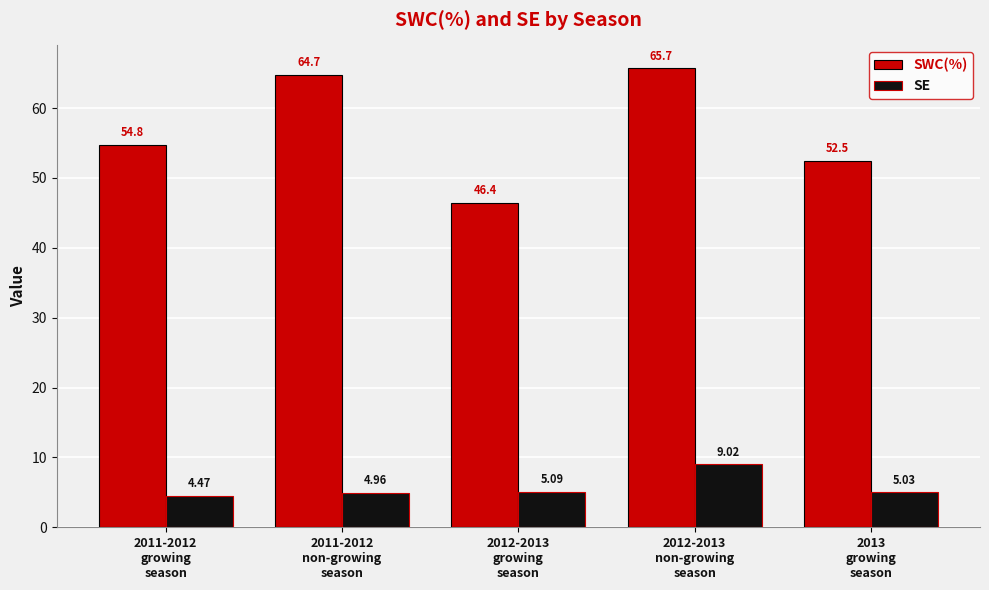

Rank the series by their average value, from lowest to highest.

SE, SWC(%)